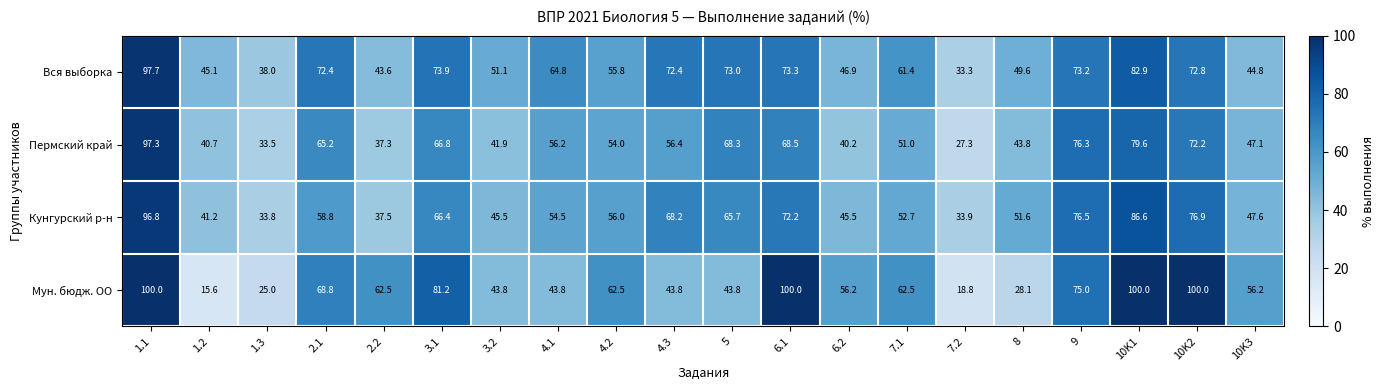

What is the difference between the maximum and minimum values in the Вся выборка series?

64.4